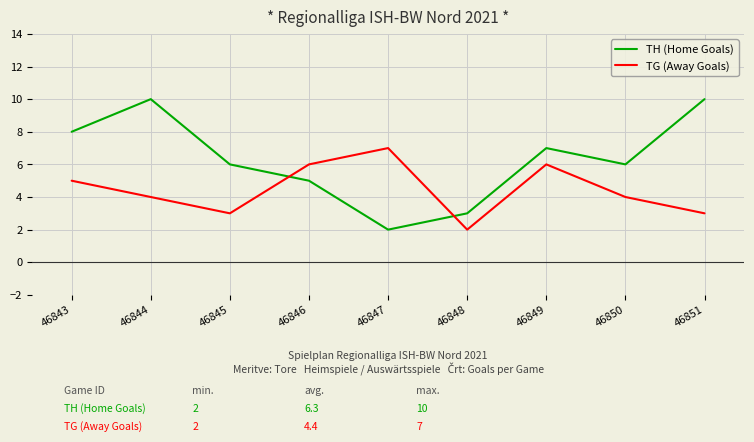

Is the value of TG (Away Goals) at 46850 greater than the value of TH (Home Goals) at 46846?

No